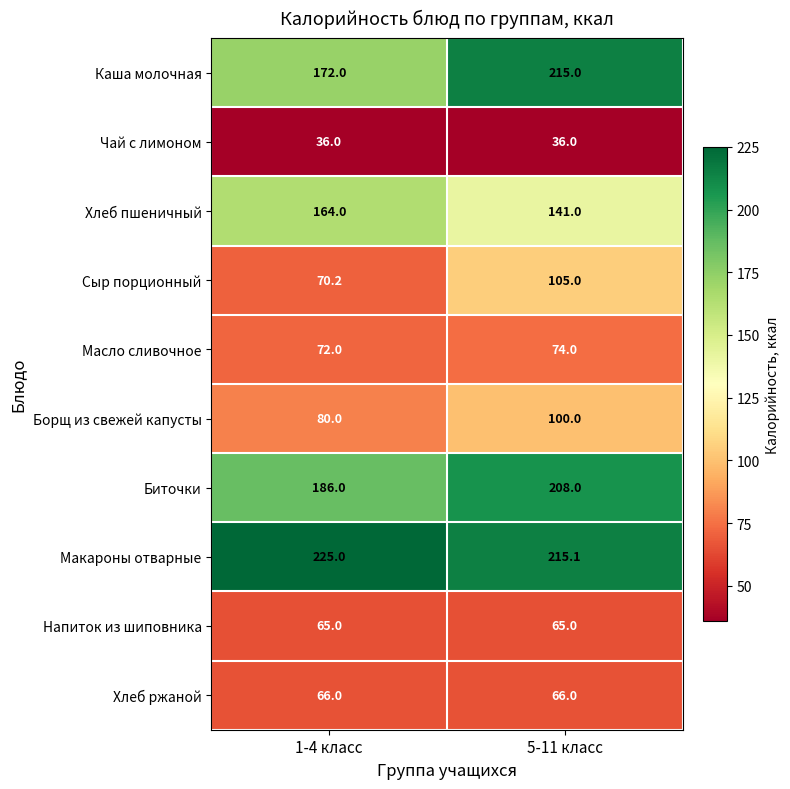

What is the approximate value of Макароны отварные at 5-11 класс?

215.1